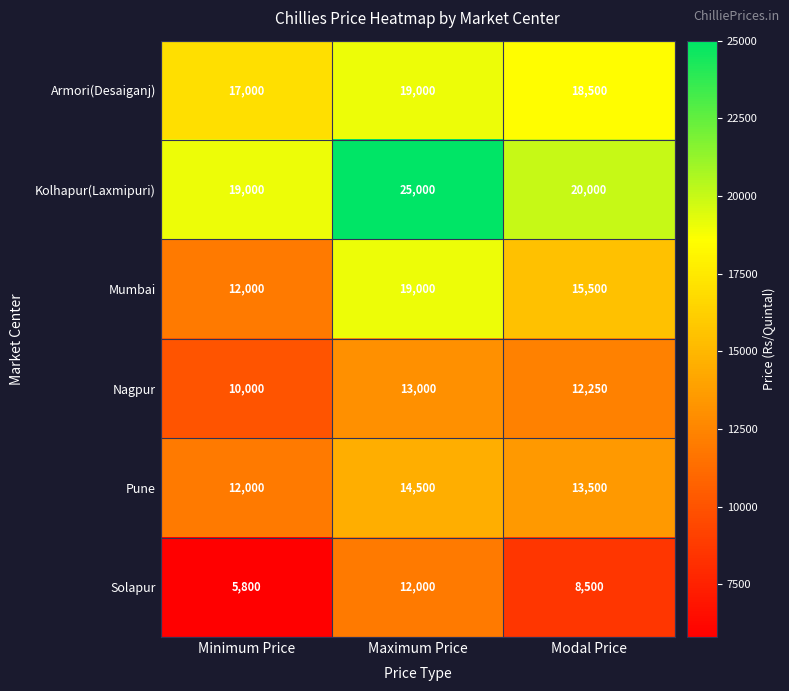

How many series are shown in this chart?

6